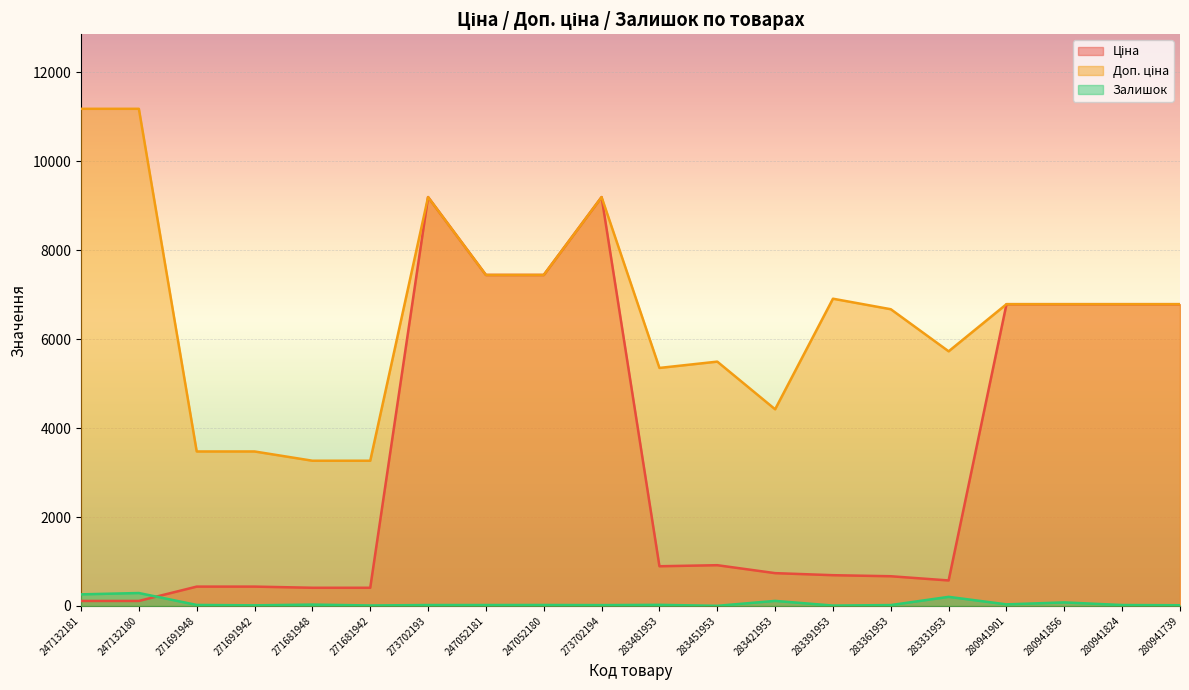

How many categories are shown in the chart?

20